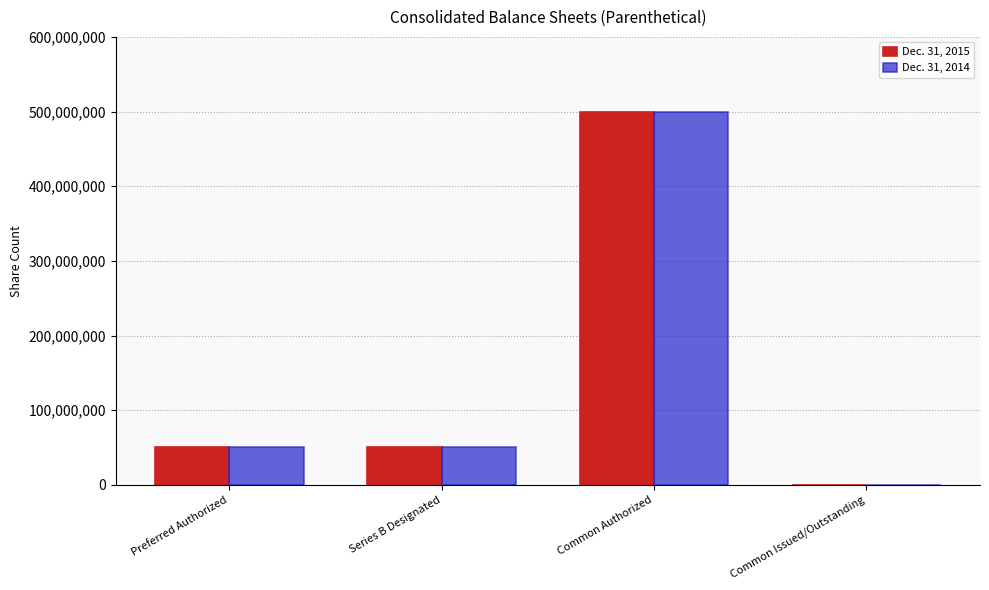

What is the maximum value shown in the chart?

500000000